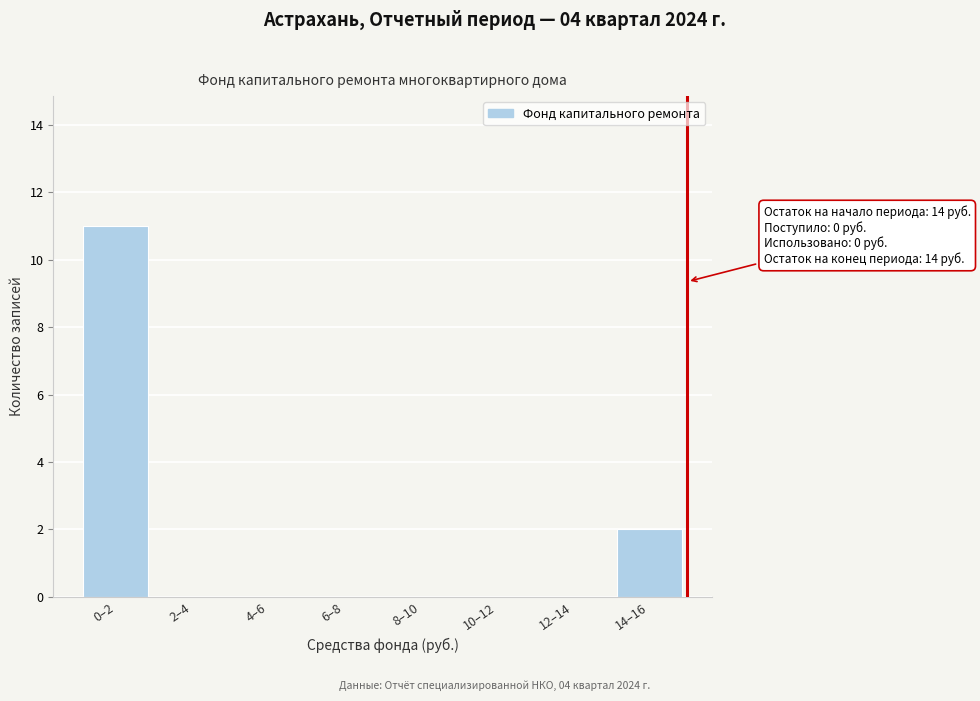

Reading left to right, extract all data points from this chart.

0–2=11	2–4=0	4–6=0	6–8=0	8–10=0	10–12=0	12–14=0	14–16=2